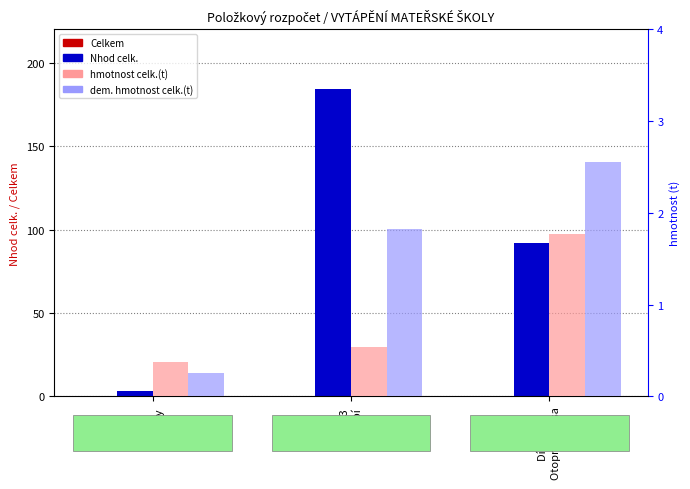

What is the label of the 3rd bar from the right?

Díl 63
Podlahy